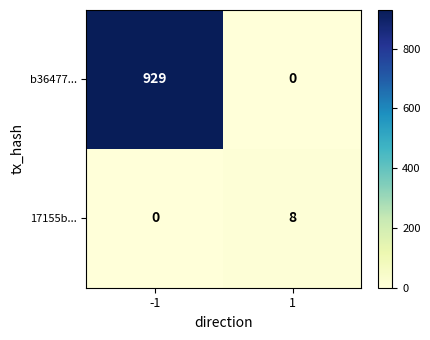

Between -1 and 1, which series saw the biggest shift?

b36477...